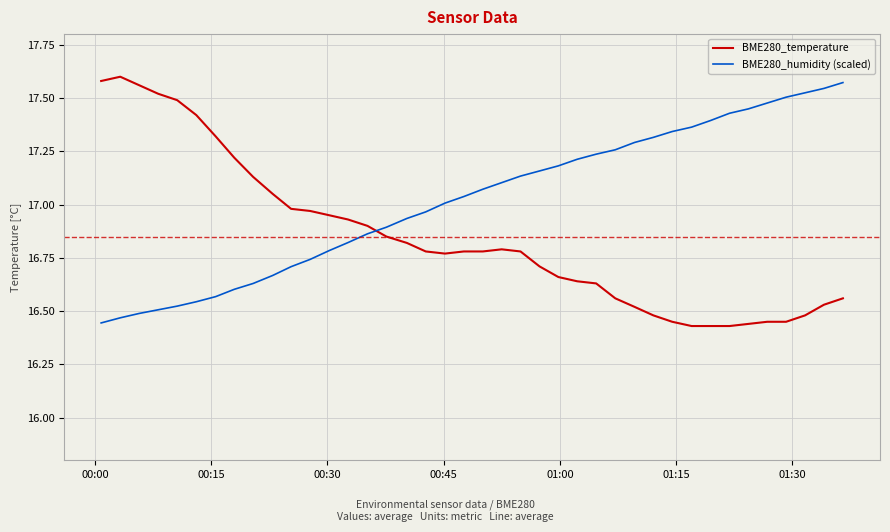

True or false: BME280_temperature and BME280_humidity (scaled) intersect in this chart.

True